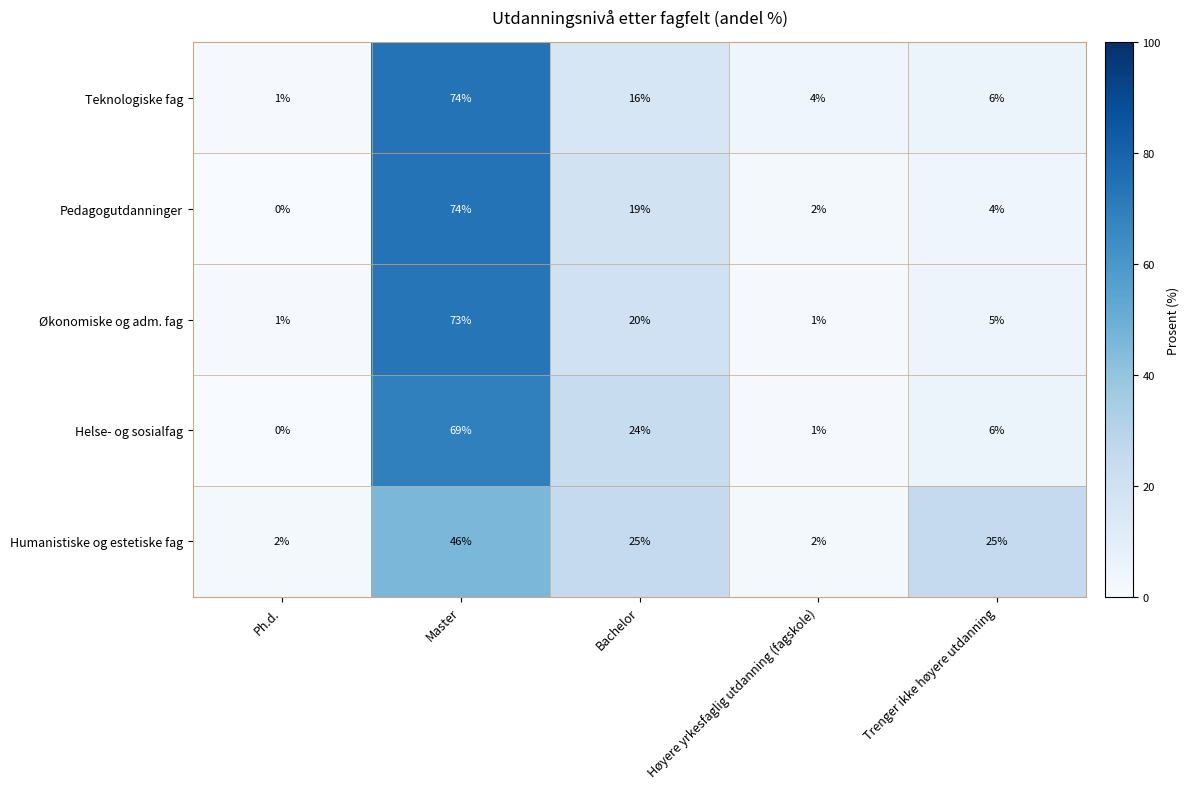

What is the sum of all Helse- og sosialfag values?

100